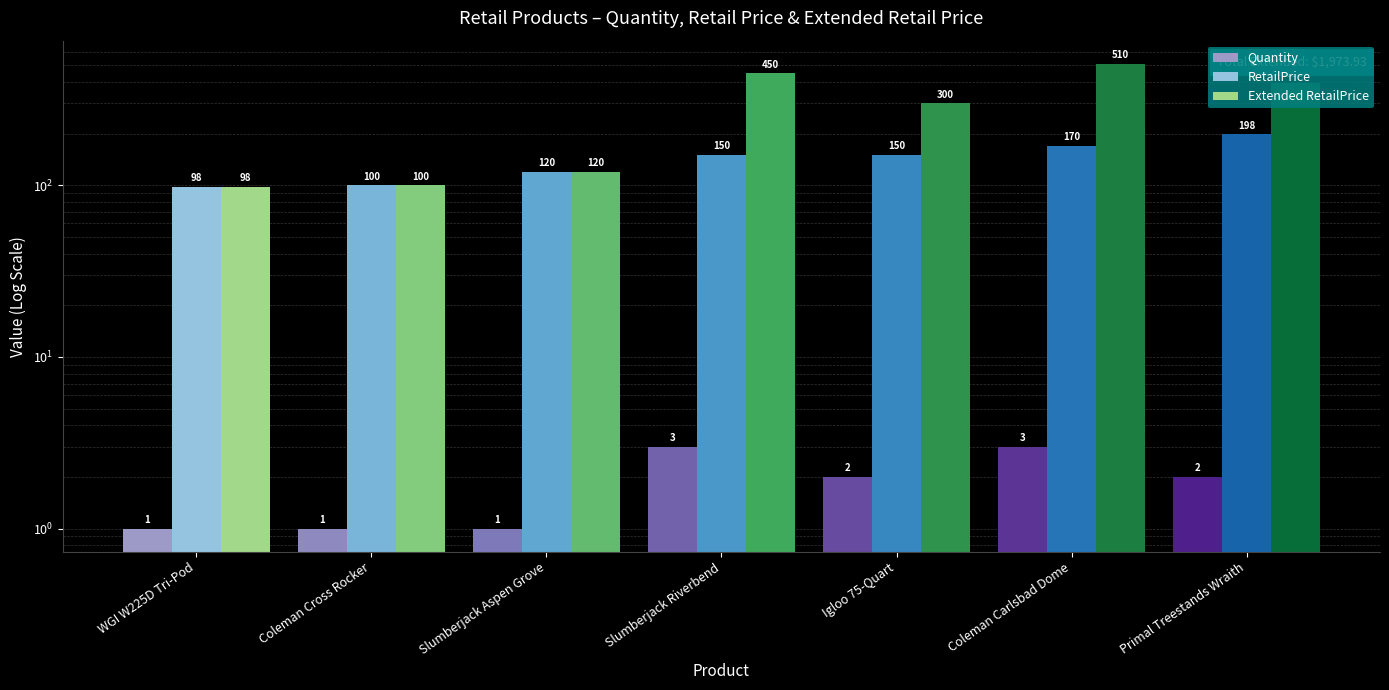

How many groups of bars are there?

7